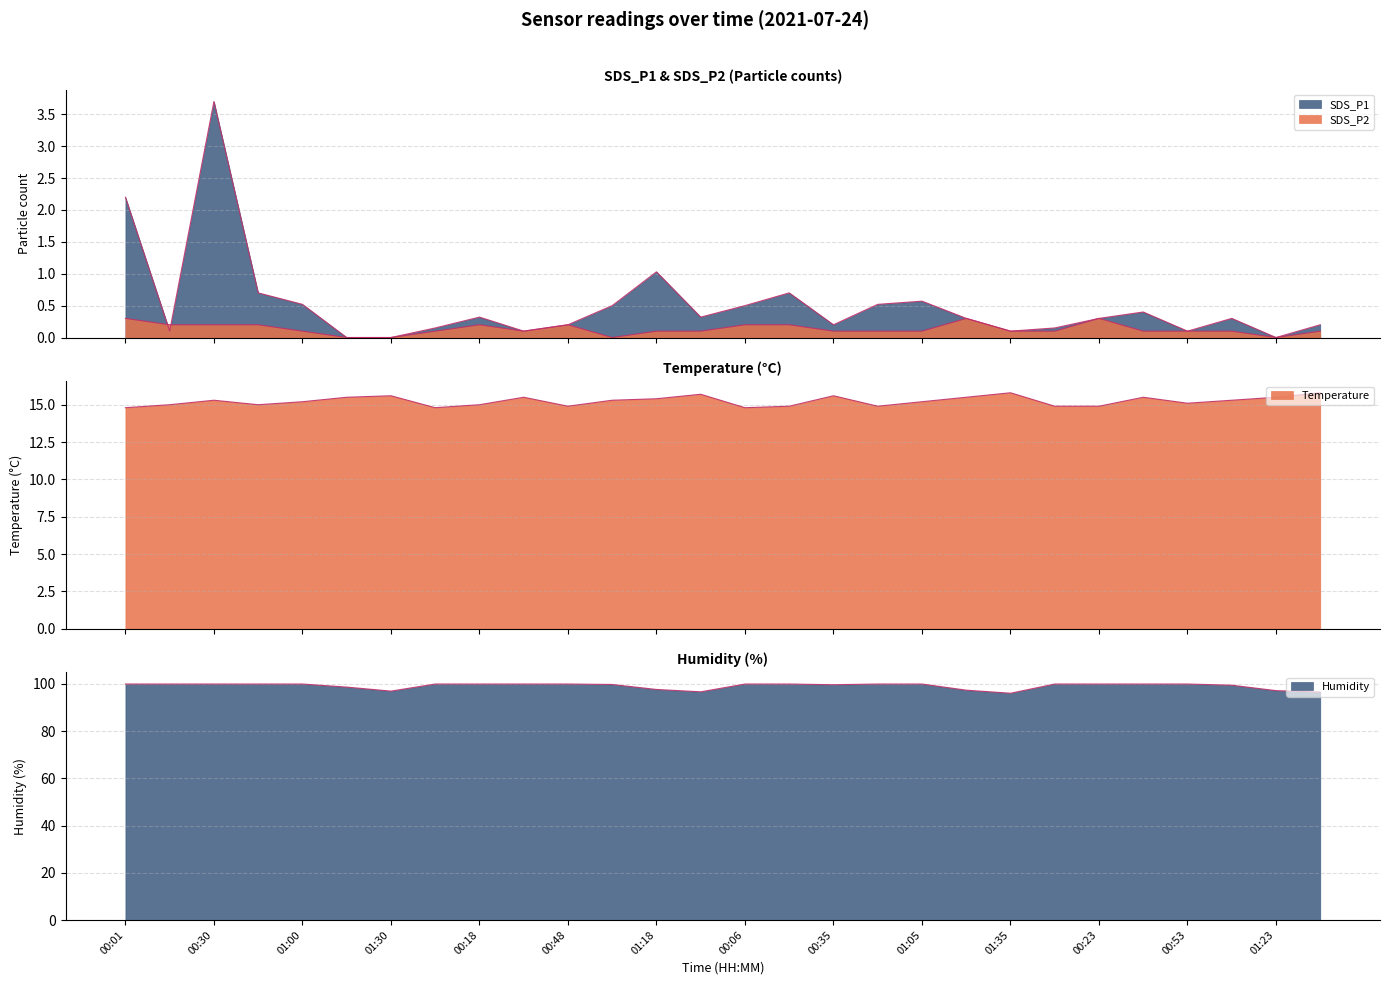

At which category does SDS_P2 reach its first local peak?

00:18